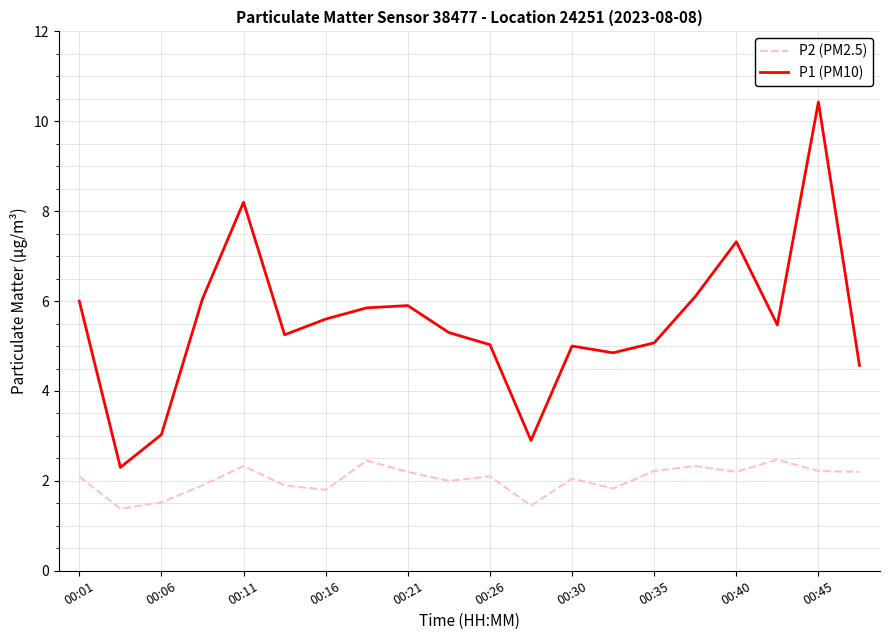

What is the sum of all P1 (PM10) values?

110.2